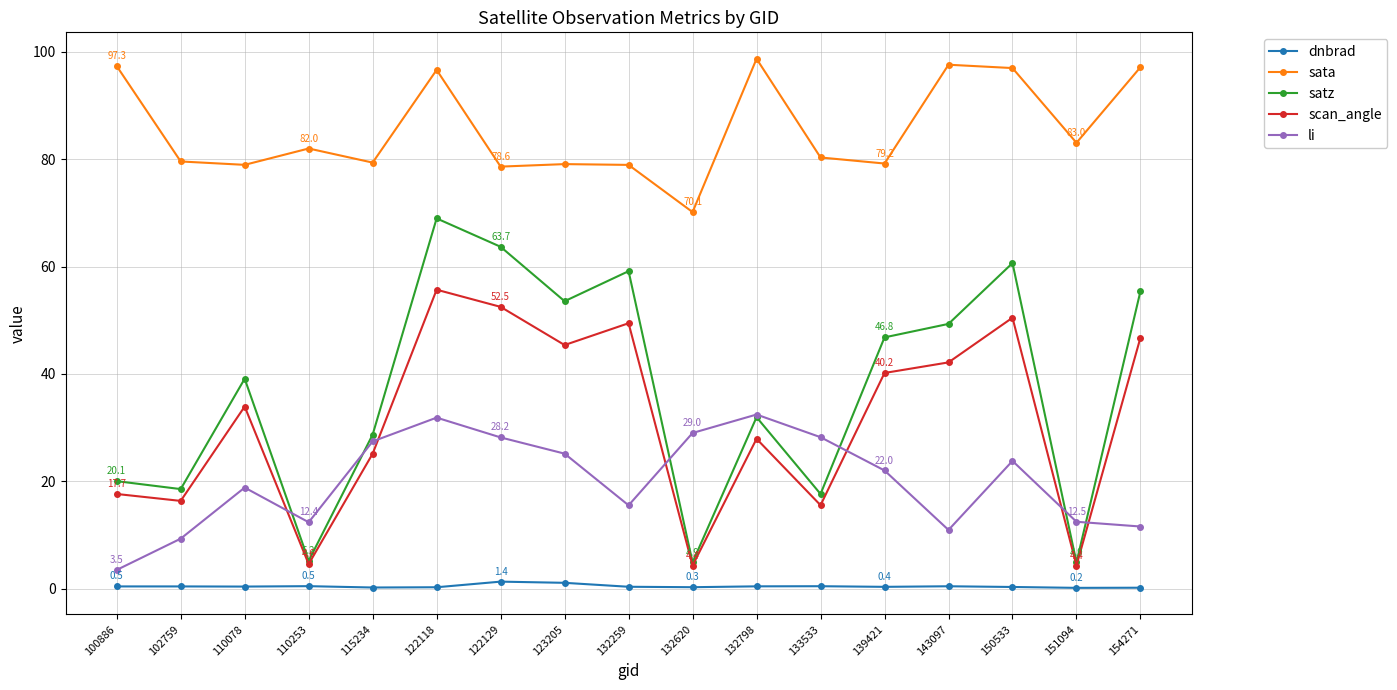

In sata, how many points are lower than both neighbors (excluding endpoints)?

6